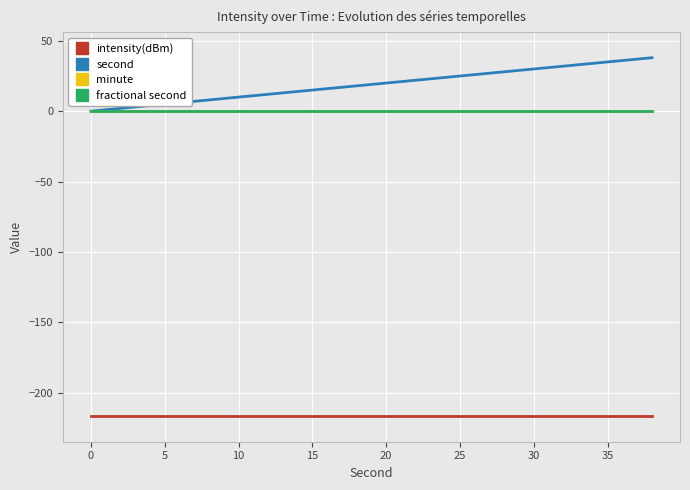

True or false: fractional second and minute cross at least once.

False